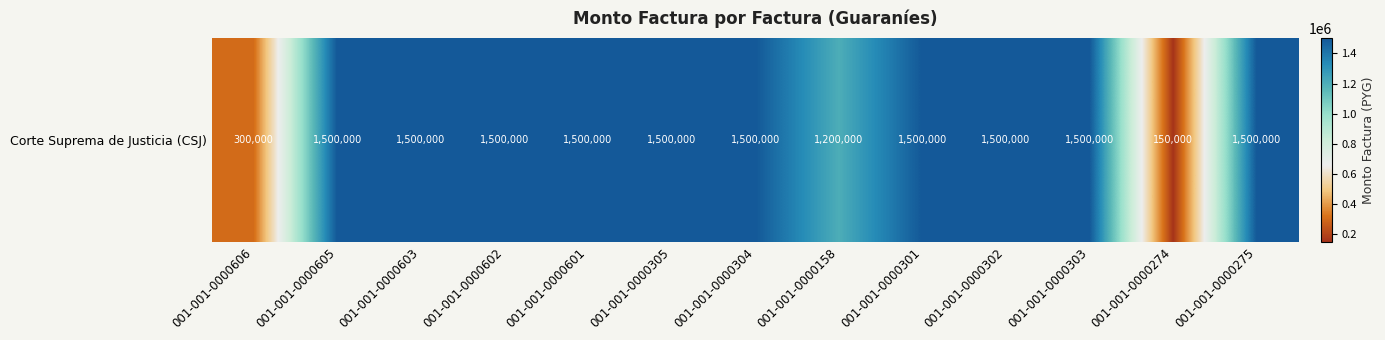

Rank the categories by value from lowest to highest.

001-001-0000274, 001-001-0000606, 001-001-0000158, 001-001-0000605, 001-001-0000603, 001-001-0000602, 001-001-0000601, 001-001-0000305, 001-001-0000304, 001-001-0000301, 001-001-0000302, 001-001-0000303, 001-001-0000275